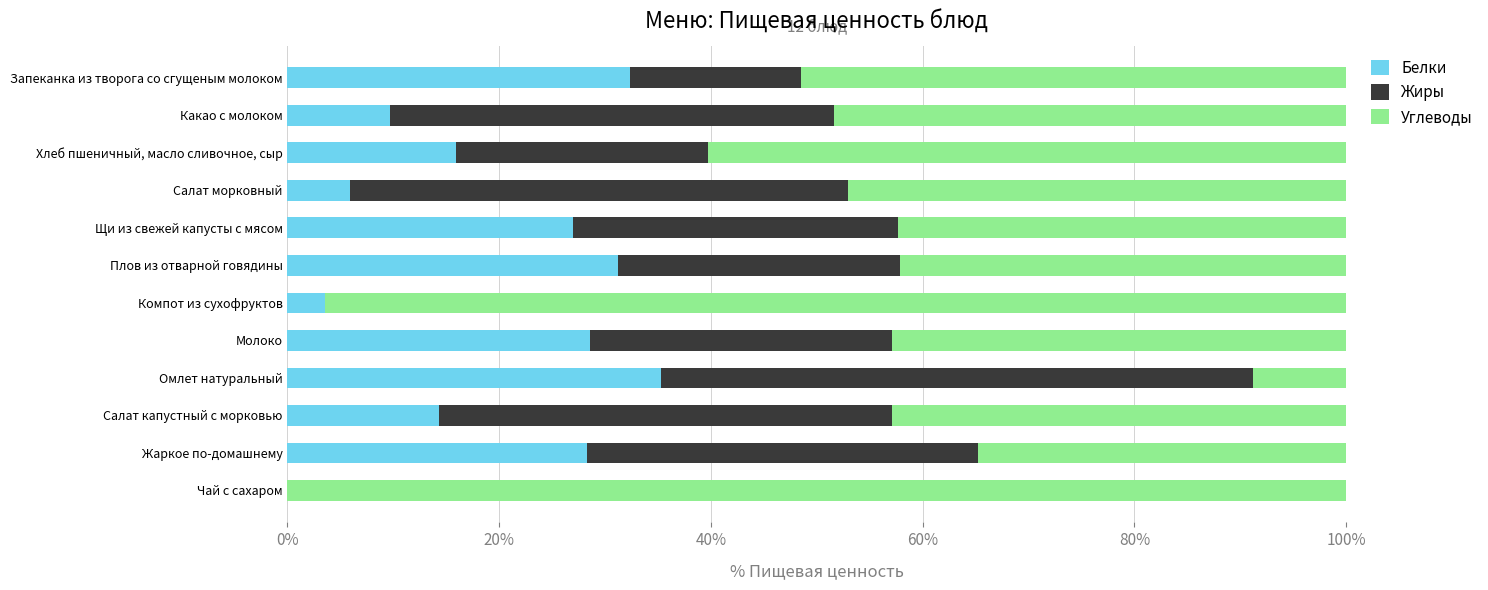

The Белки series shows 14.3 at Салат капустный с морковью. True or false?

True